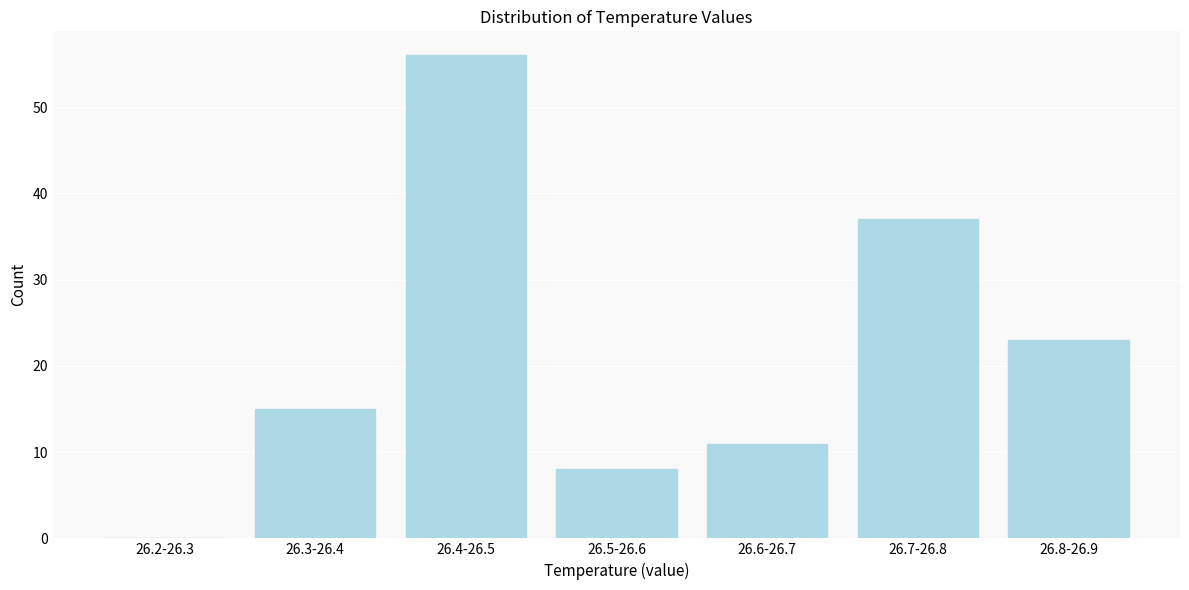

Reading right to left, list all the values displayed in this chart.

26.8-26.9=23	26.7-26.8=37	26.6-26.7=11	26.5-26.6=8	26.4-26.5=56	26.3-26.4=15	26.2-26.3=0